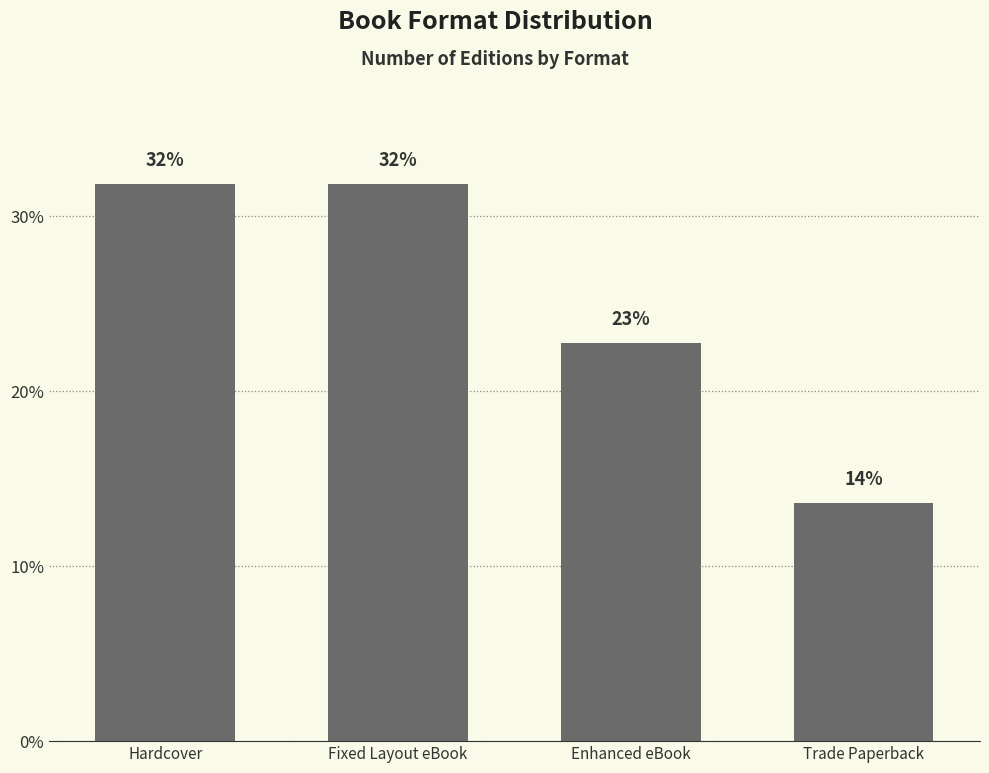

List the labels in order of value, largest first.

Hardcover, Fixed Layout eBook, Enhanced eBook, Trade Paperback